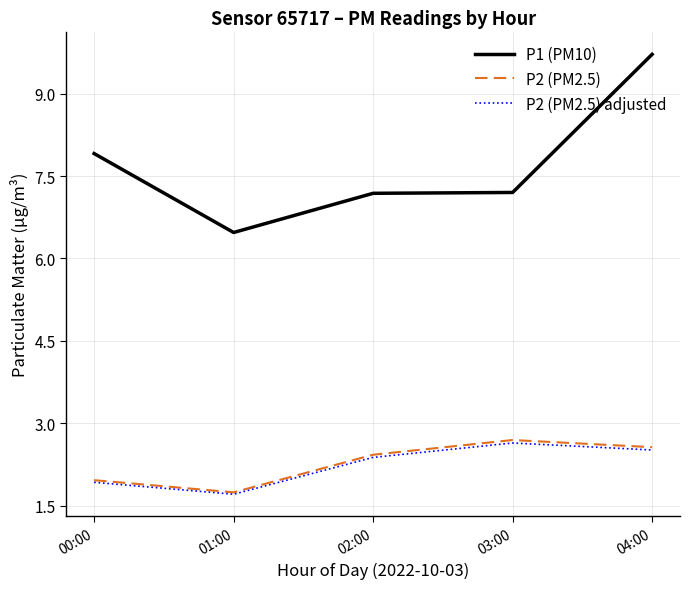

How many values in the P2 (PM2.5) adjusted series exceed 2?

3